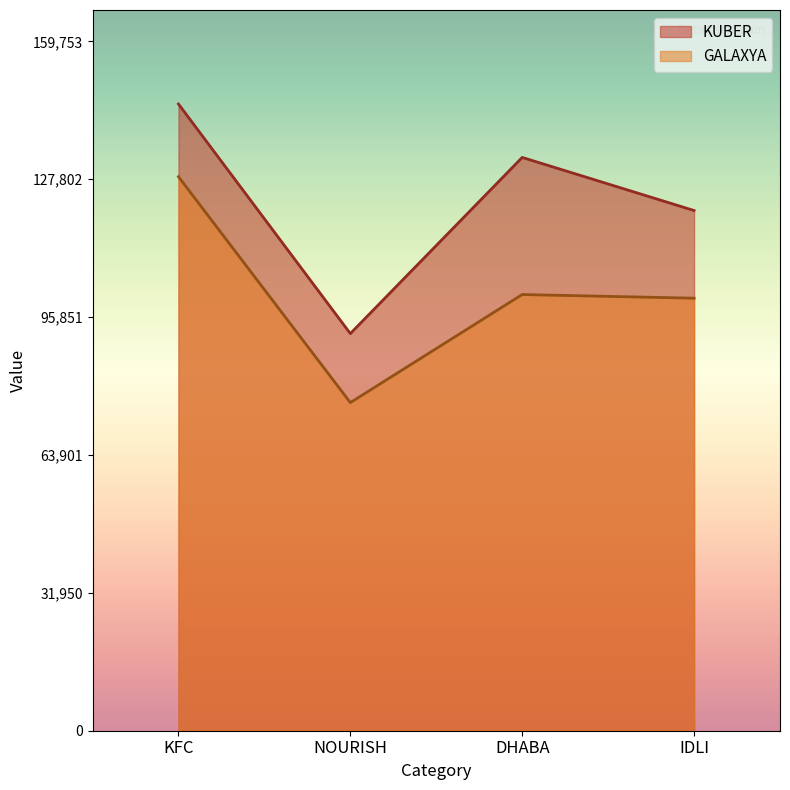

What are all the series names shown in the legend?

KUBER, GALAXYA